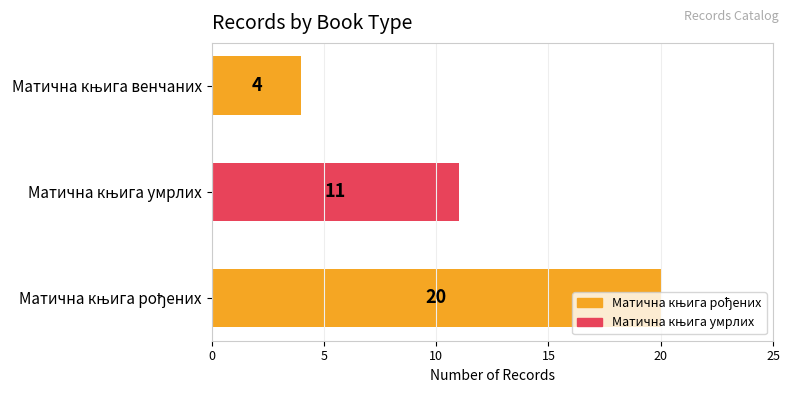

How many data points are less than 11?

1